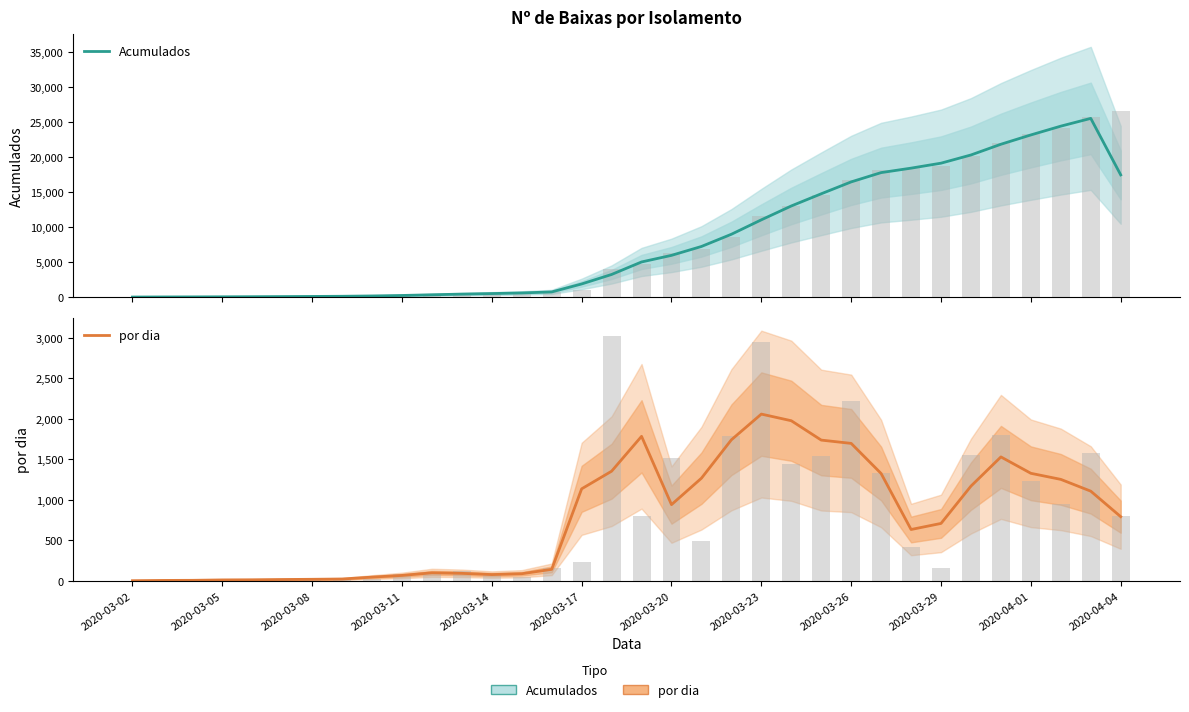

Is the value of Acumulados at 22 greater than the value of por dia at 21?

Yes